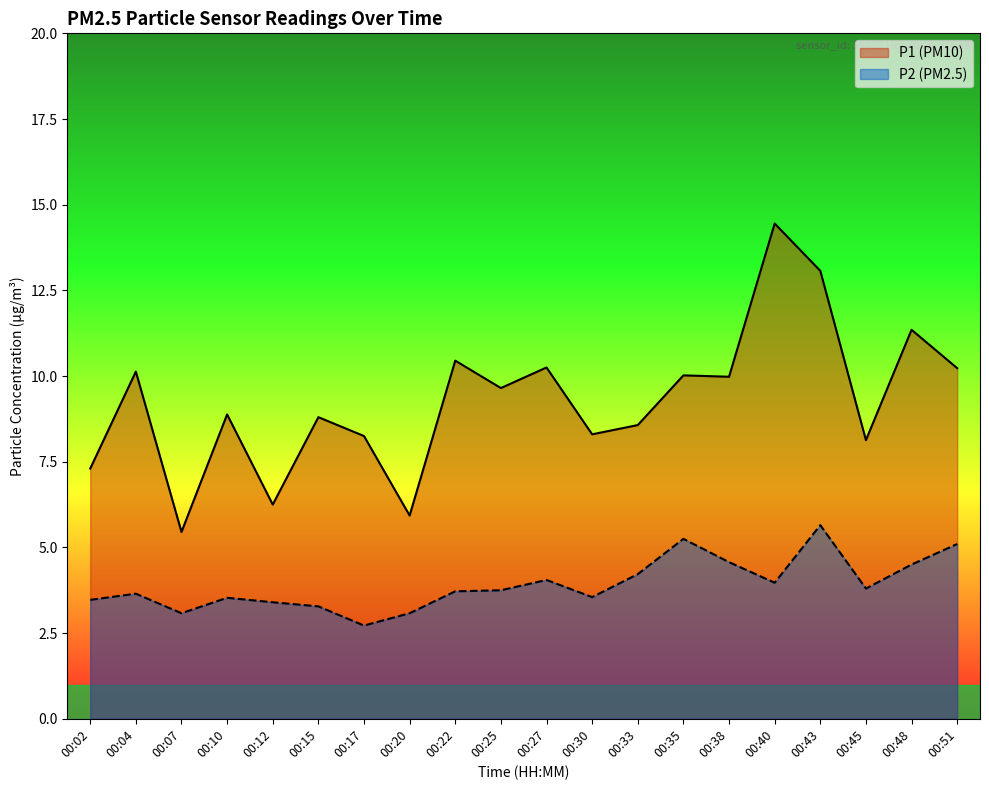

Rank the series by their average value, from highest to lowest.

P1 (PM10), P2 (PM2.5)